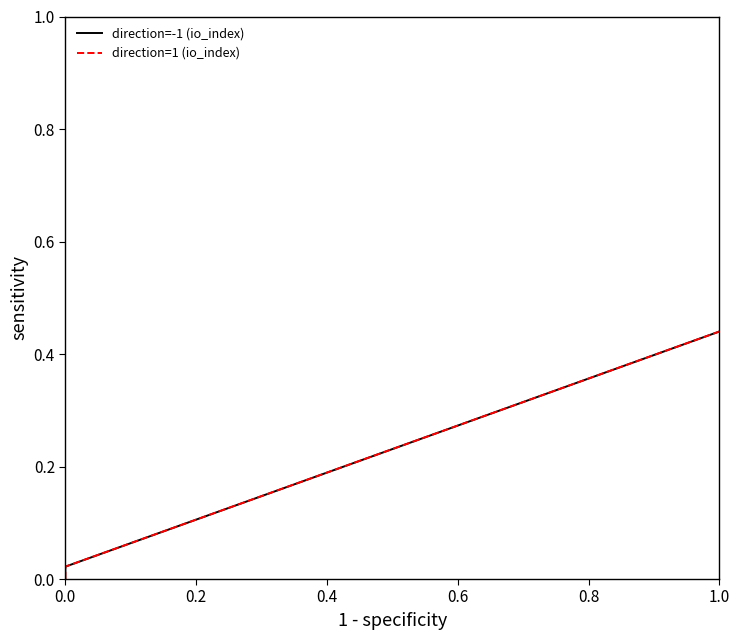

True or false: direction=-1 (io_index) and direction=1 (io_index) intersect in this chart.

False